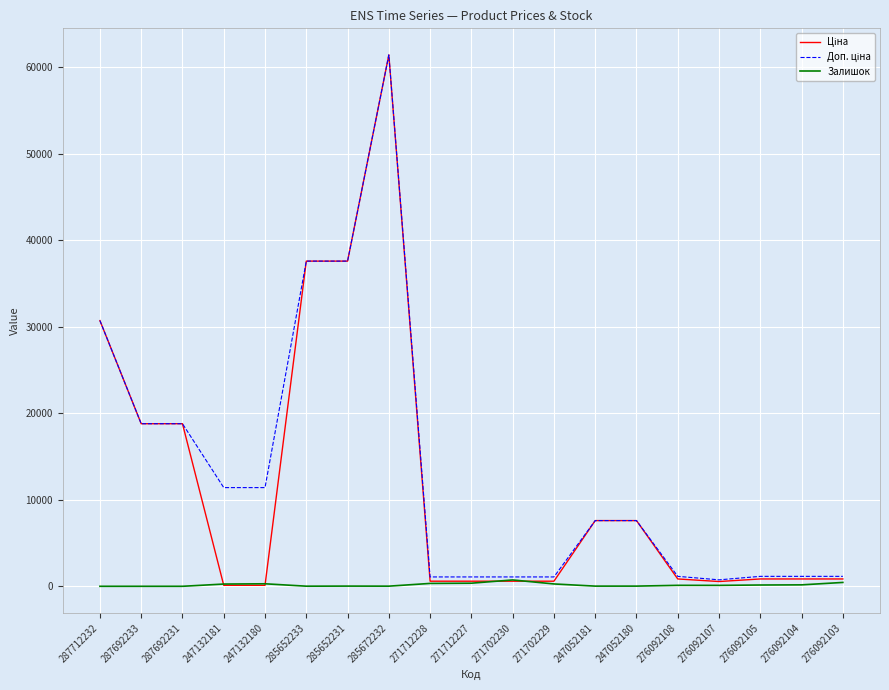

The Залишок series shows 446.0 at 276092103. True or false?

True